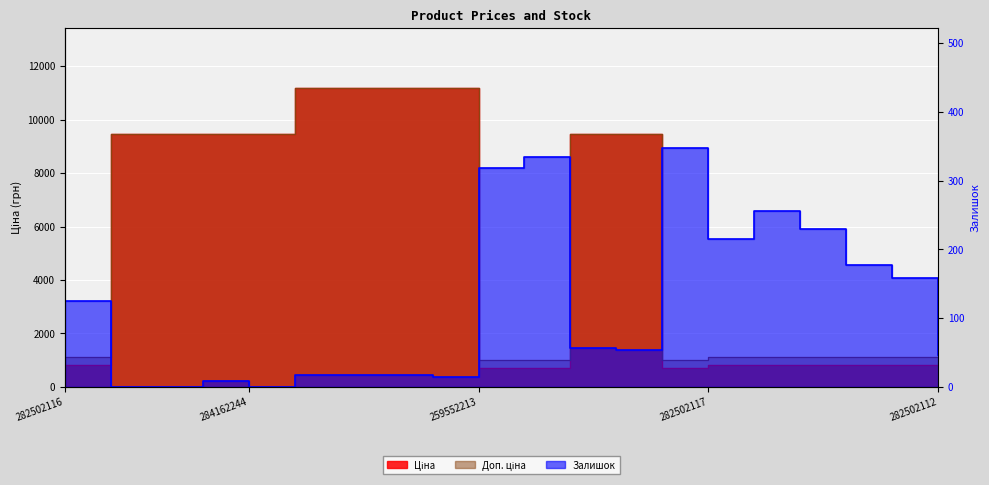

Between 284162248 and 282502112, which series saw the biggest shift?

Ціна